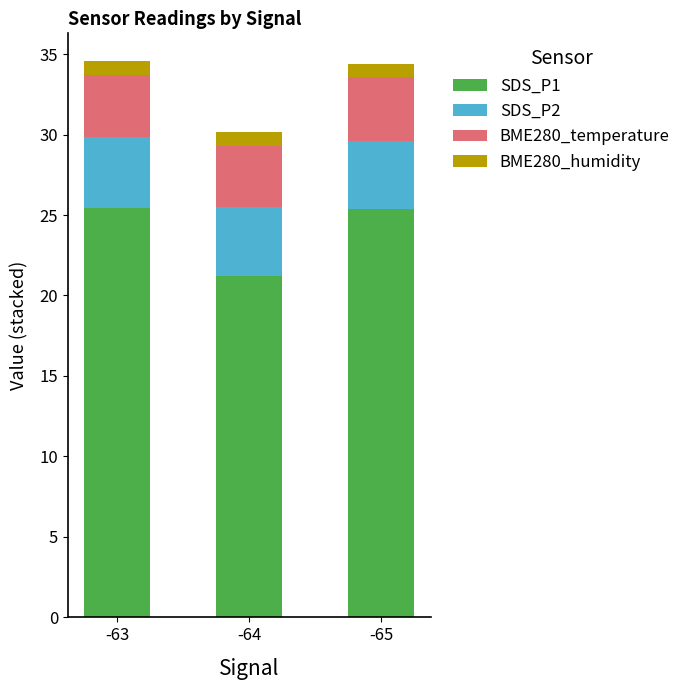

At which label does SDS_P1 reach its minimum?

-64